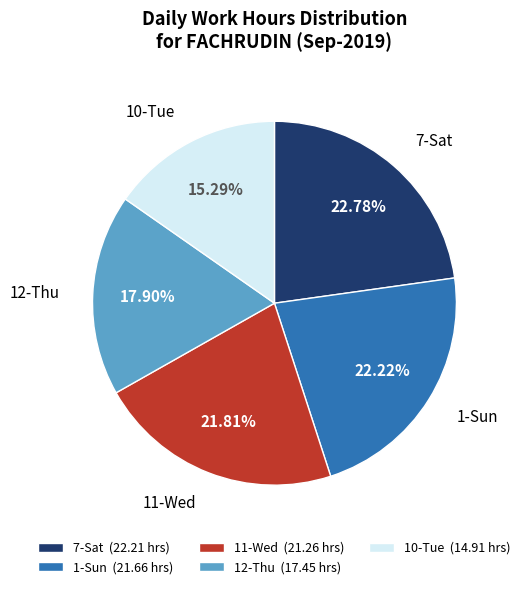

Is there any slice that represents more than half of the pie?

No